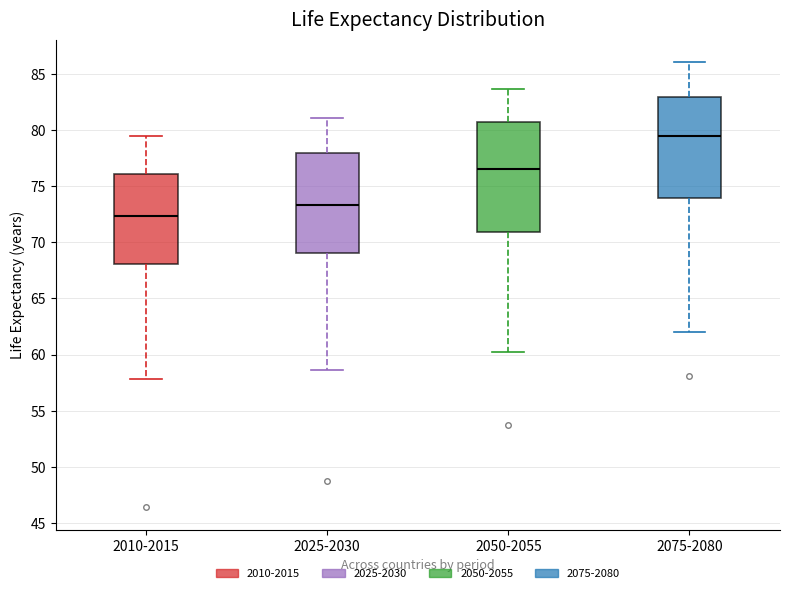

Where is the upper edge of the box for 2025-2030 on the y-axis? The values are not printed on the chart, so give them approximately, as read against the axis.

78.0